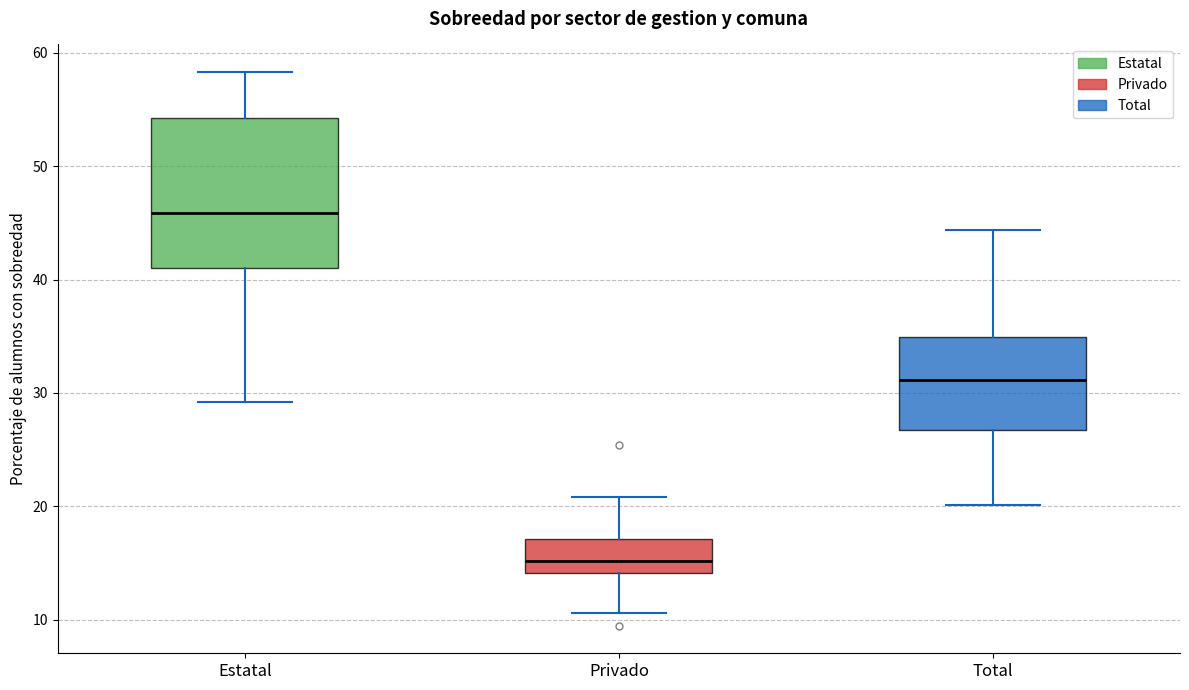

Which box has the lowest median line?

Privado